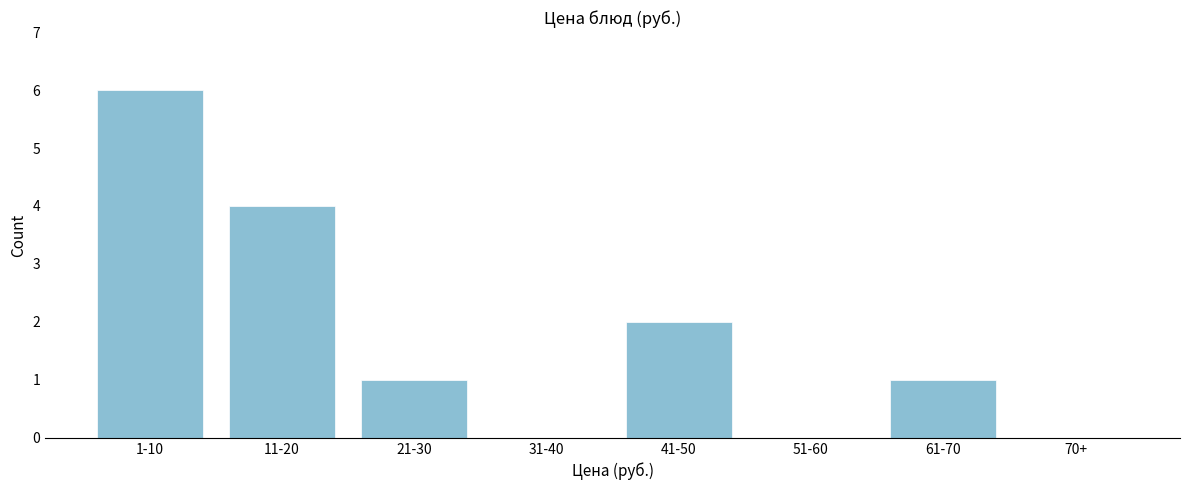

Reading left to right, transcribe all the data shown in this chart.

1-10=6	11-20=4	21-30=1	31-40=0	41-50=2	51-60=0	61-70=1	70+=0